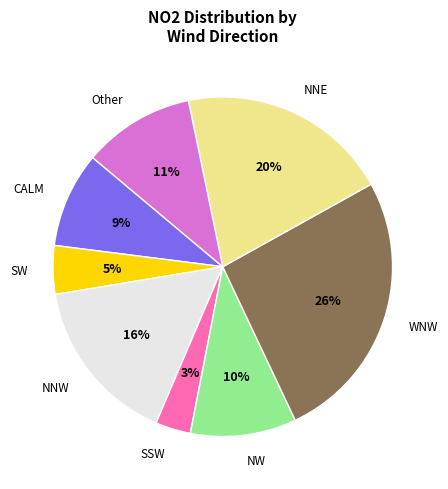

Combined, do SSW and WNW account for over 50%?

No